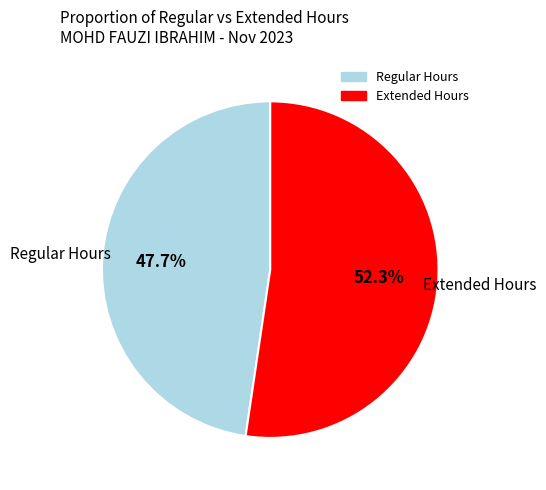

Does any single category account for the majority?

Yes